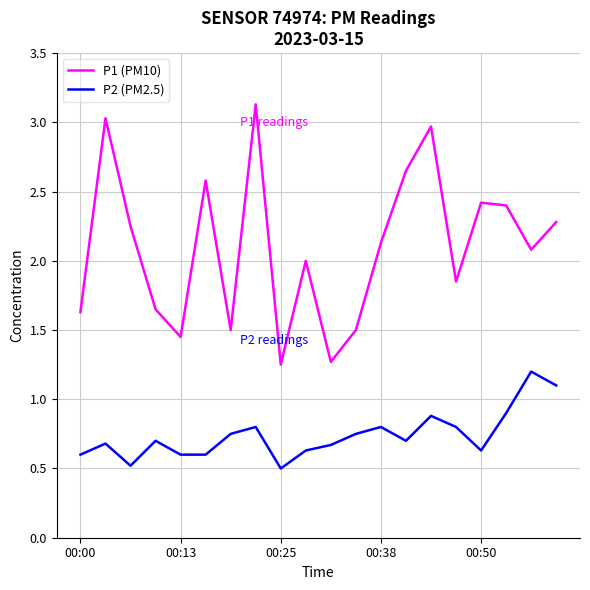

List the series in order of their overall mean, lowest first.

P2 (PM2.5), P1 (PM10)